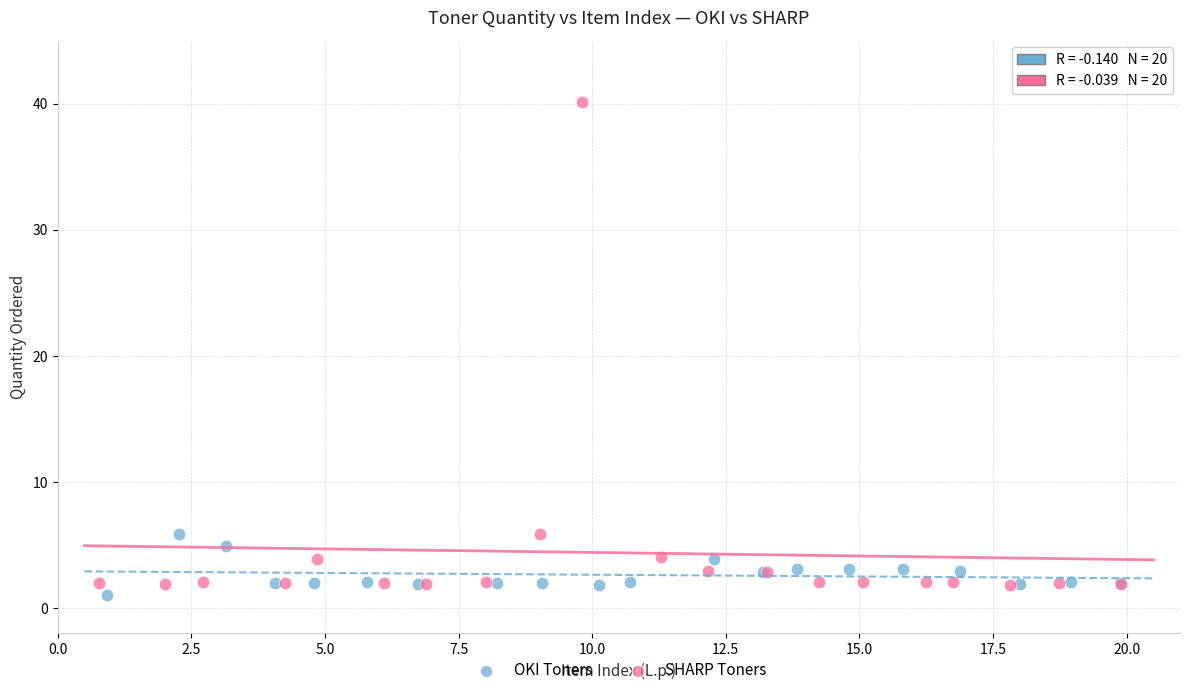

Which series has the largest Y range (max minus min)?

SHARP Toners